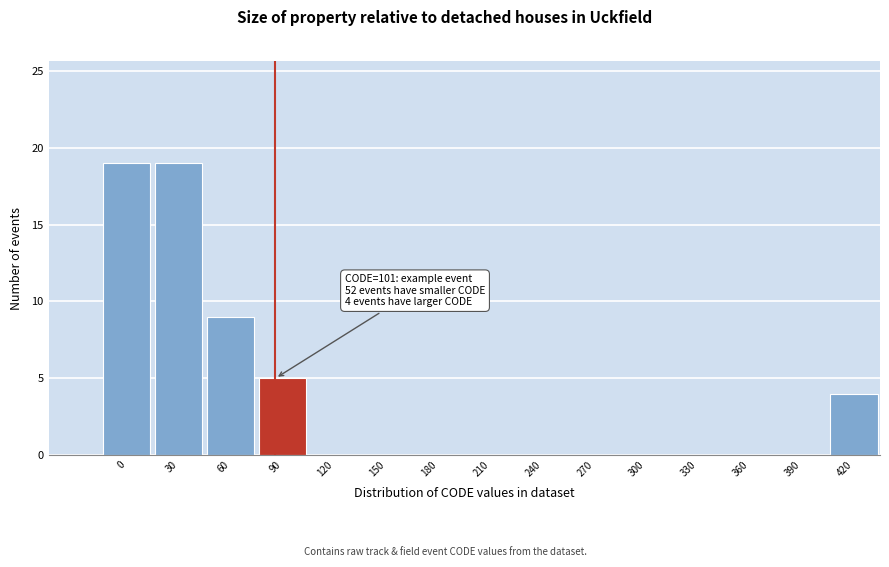

Reading left to right, list all the values displayed in this chart.

0=19	30=19	60=9	90=5	120=0	150=0	180=0	210=0	240=0	270=0	300=0	330=0	360=0	390=0	420=4